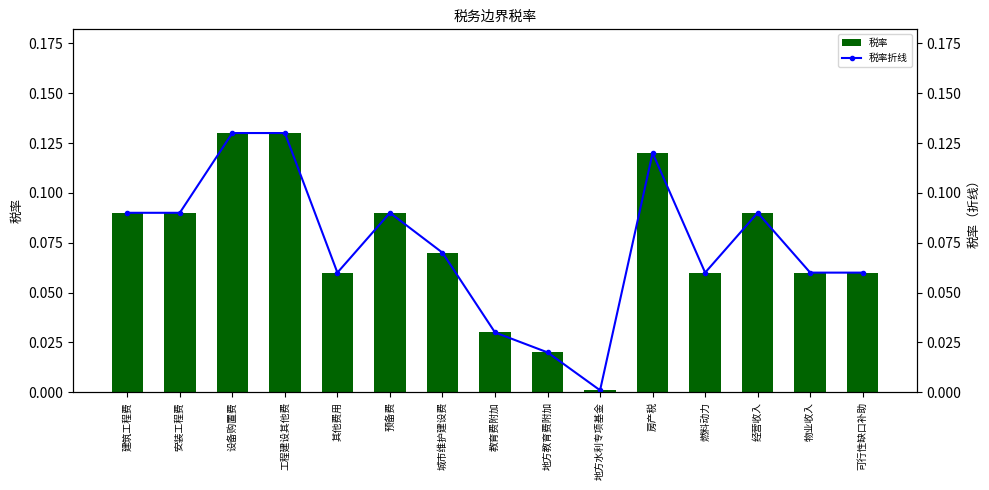

Rank the categories by 税率折线 value from lowest to highest.

地方水利专项基金, 地方教育费附加, 教育费附加, 其他费用, 燃料动力, 物业收入, 可行性缺口补助, 城市维护建设费, 建筑工程费, 安装工程费, 预备费, 经营收入, 房产税, 设备购置费, 工程建设其他费